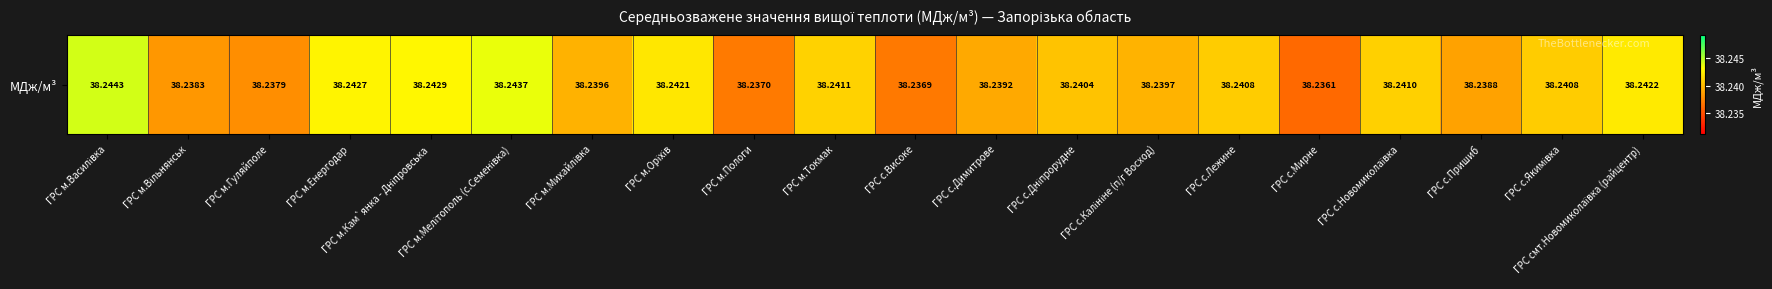

What is the minimum value shown in the chart?

38.2